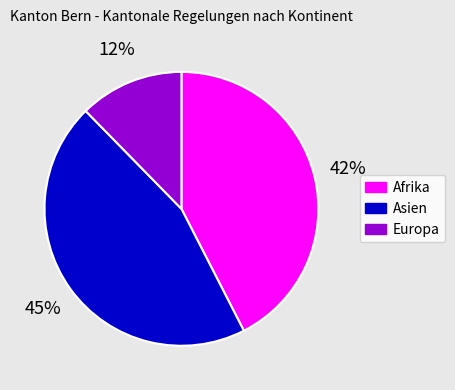

Approximately how many times larger is the value at Afrika compared to Asien?

0.9